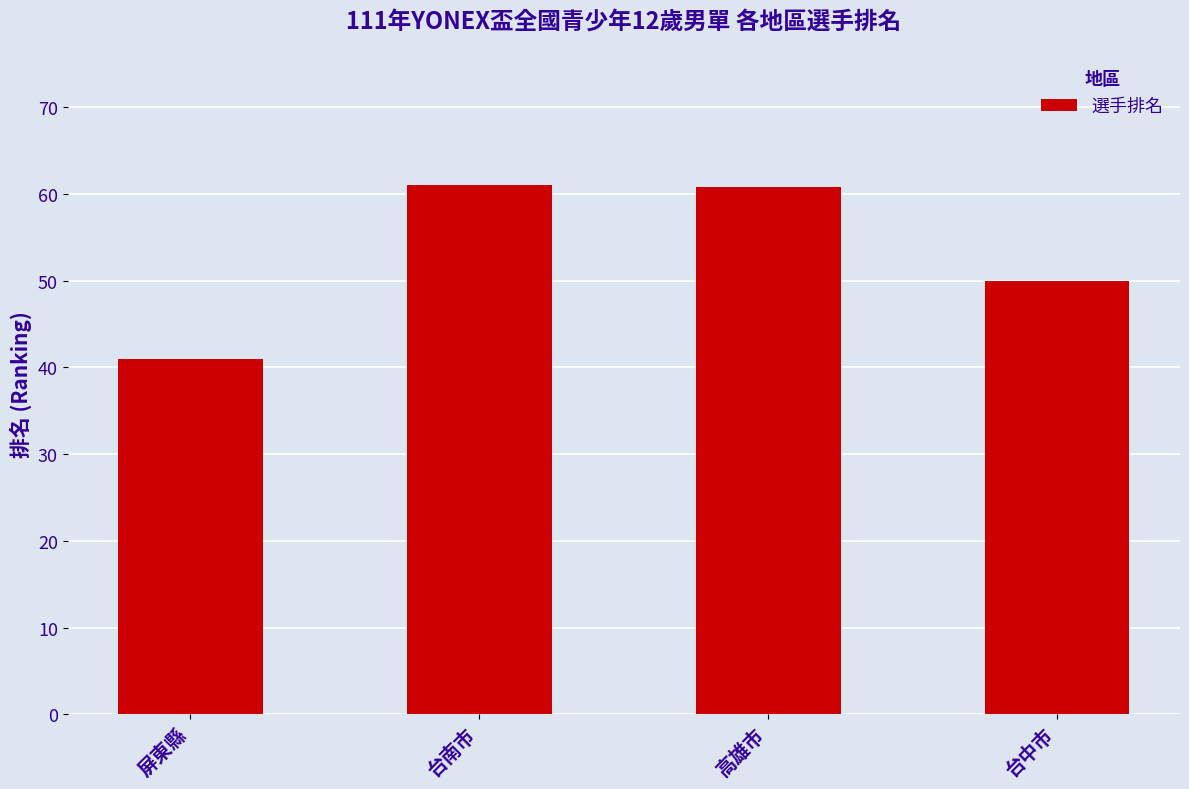

What is the label of the 3rd bar from the left?

高雄市